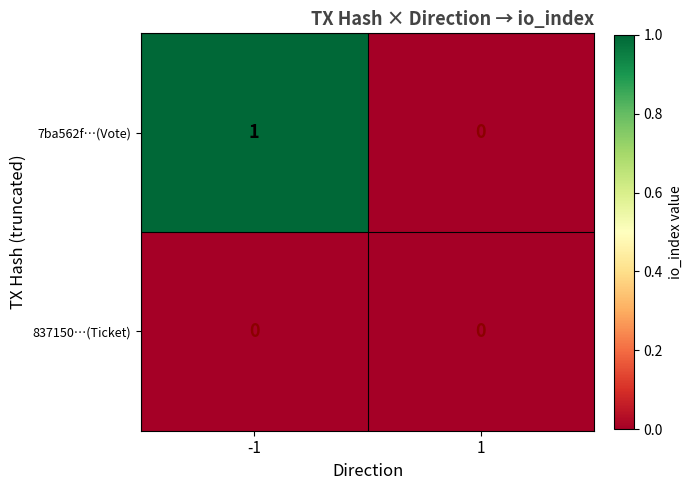

Reading left to right, extract all data points from this chart.

7ba562f…(Vote): 1	0
837150…(Ticket): 0	0